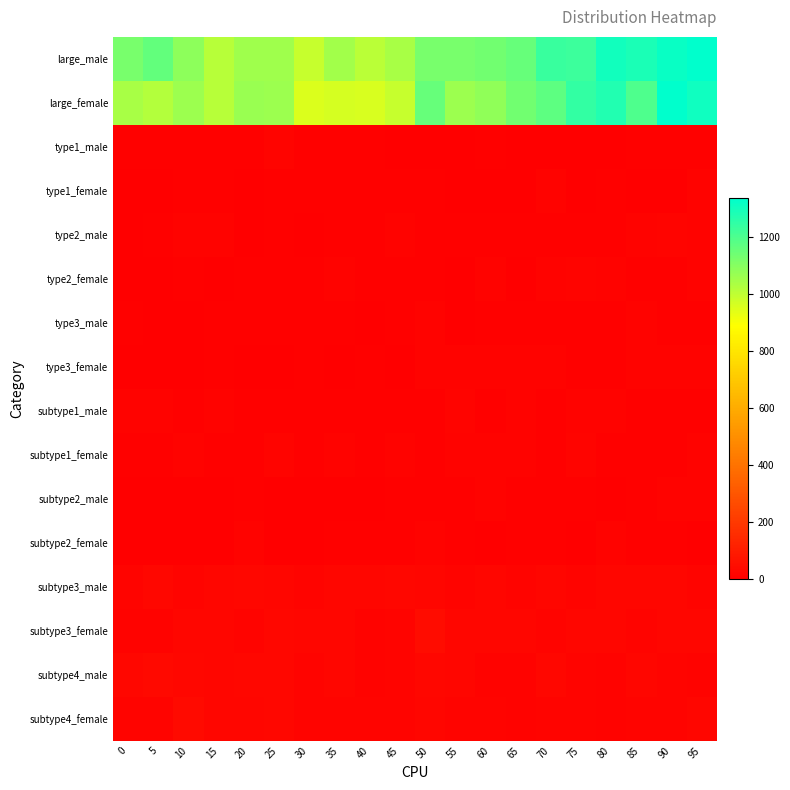

Rank the series by their maximum value, from highest to lowest.

large_male, large_female, subtype3_female, subtype4_female, subtype4_male, subtype3_male, subtype1_female, type2_female, subtype1_male, type1_male, type2_male, type3_female, type3_male, subtype2_female, type1_female, subtype2_male